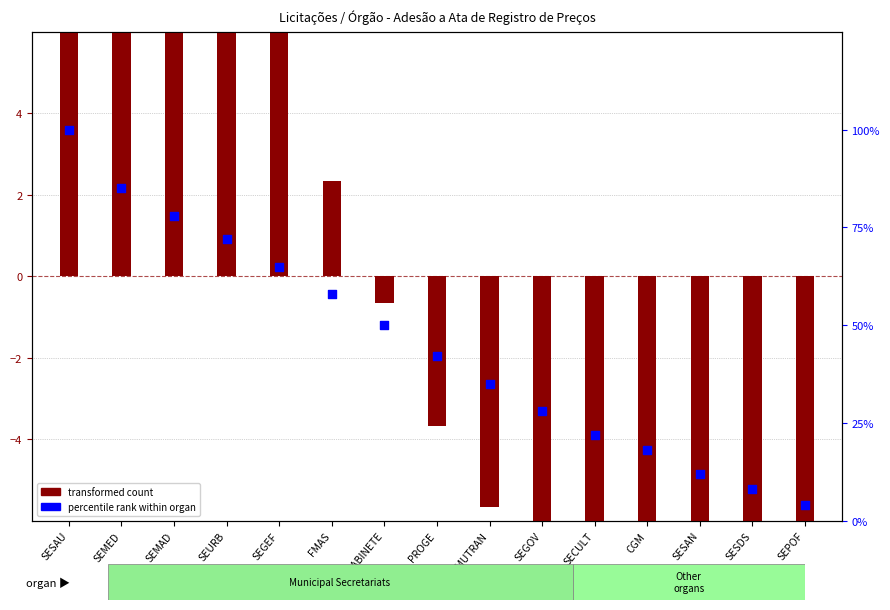

Which has a higher value, SEMUTRAN or SESDS?

SEMUTRAN